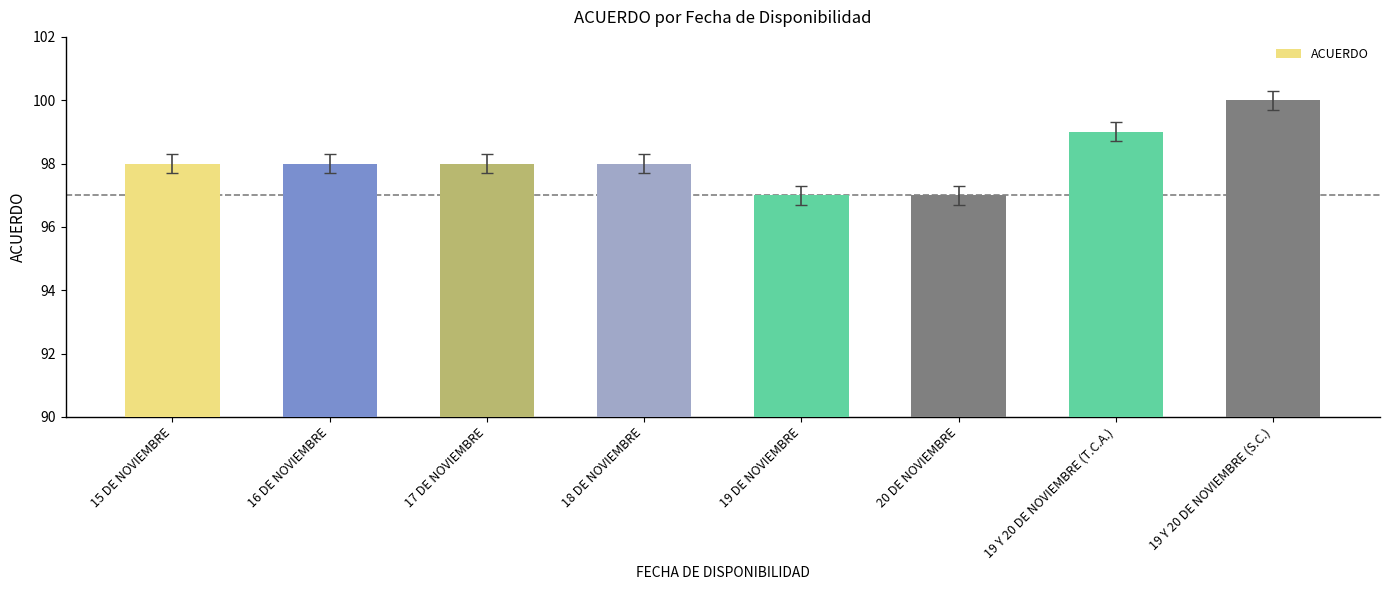

The value at 15 DE NOVIEMBRE is 141. True or false?

False